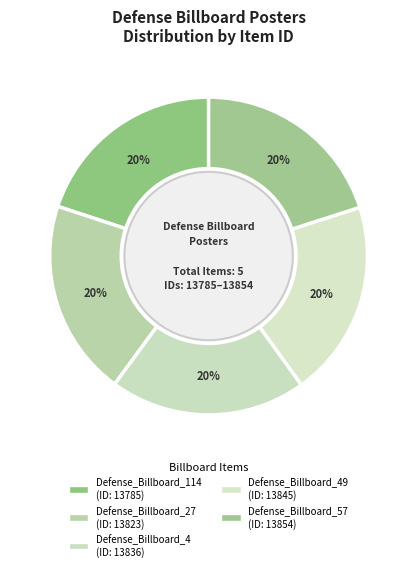

Count the number of slices in the pie.

5